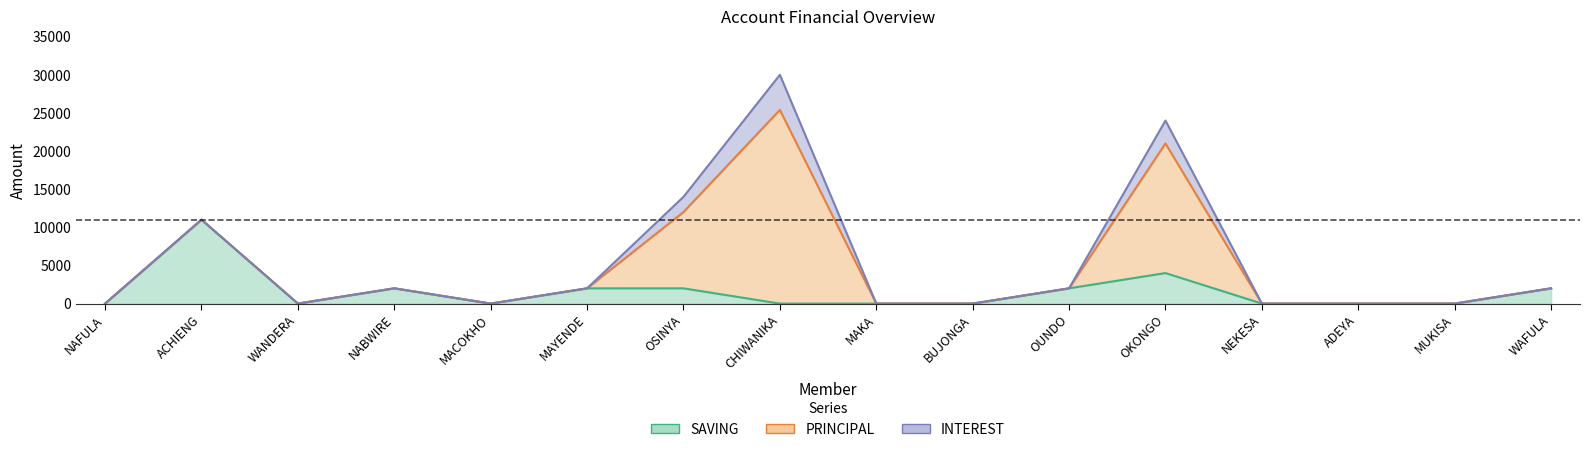

True or false: PRINCIPAL and FINES cross at least once.

False